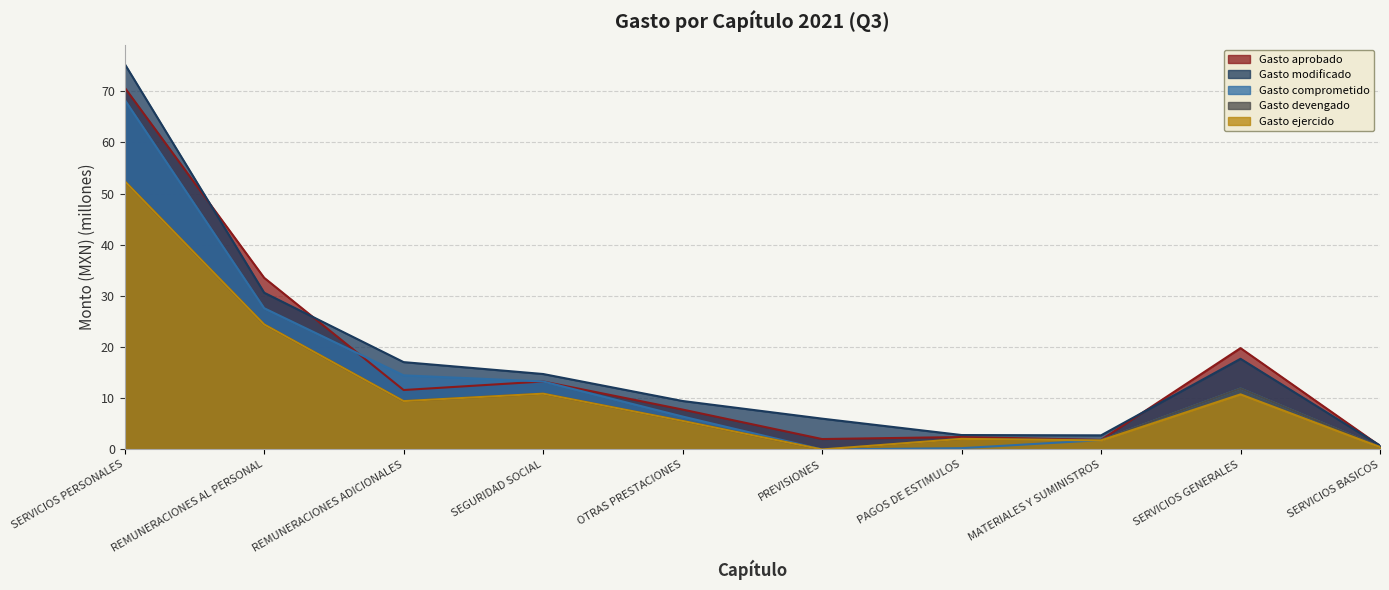

What is the label of the 5th point from the right?

PREVISIONES